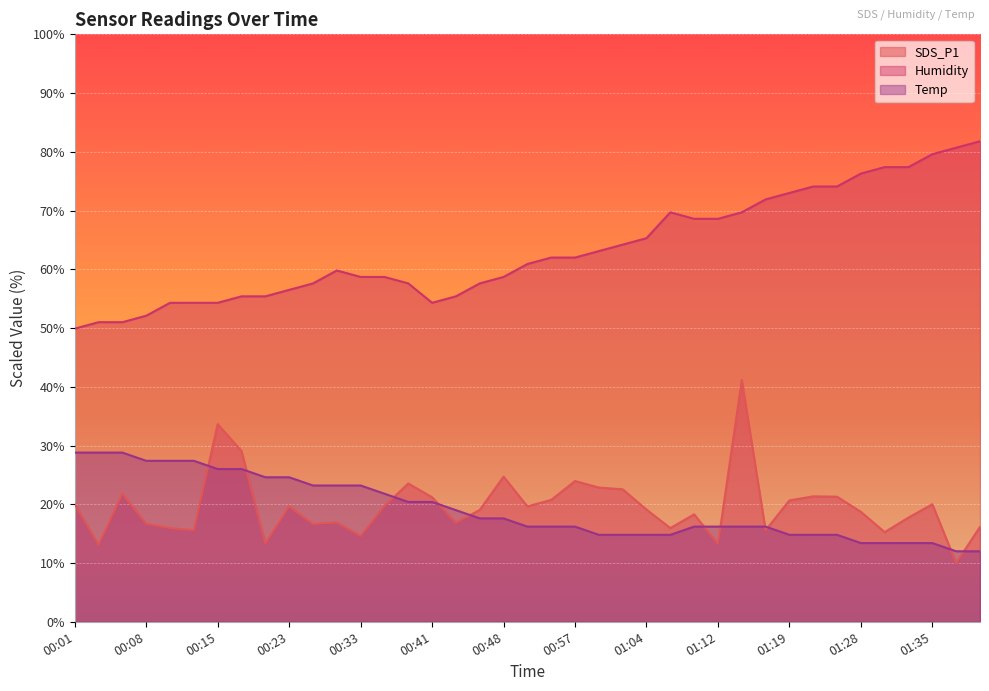

What is the spread (max minus min) of values at 00:13?

38.7